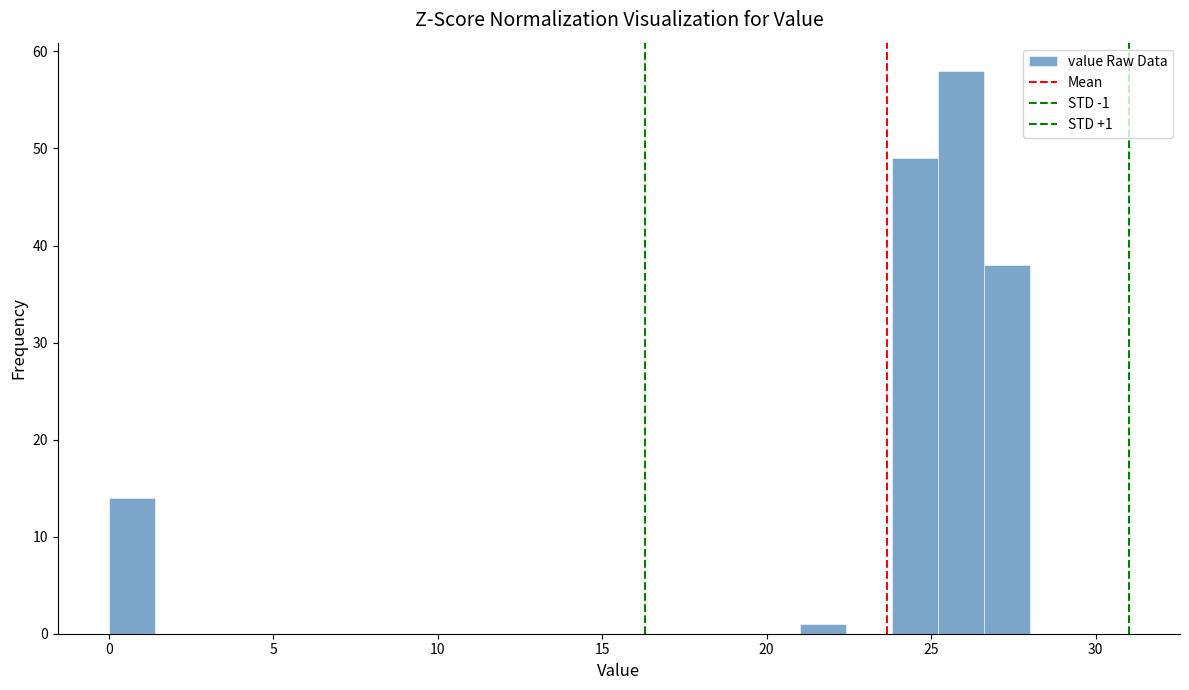

Around what value on the x-axis is the tallest bar? Give the approximate position of its centre, as read against the axis.

26.0